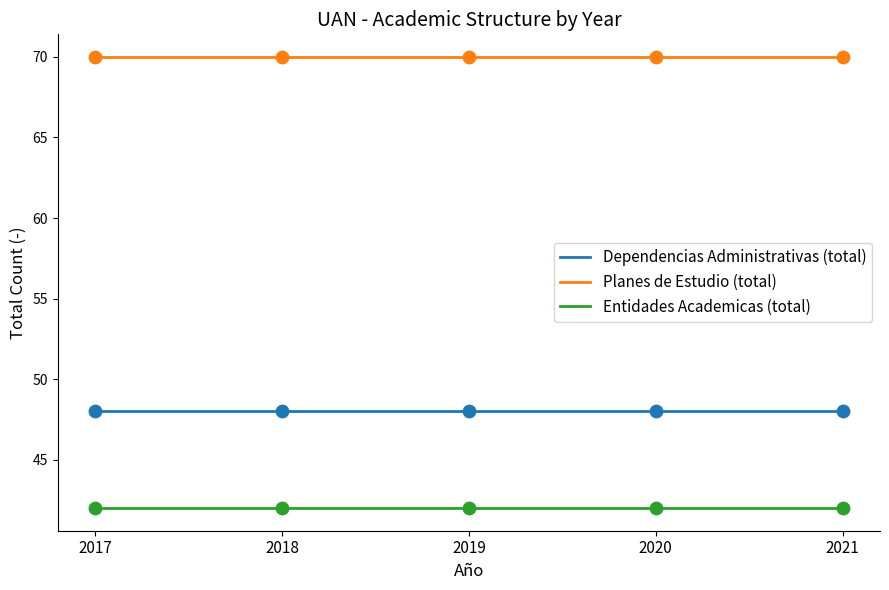

What is the spread (max minus min) of values at 2017?

28